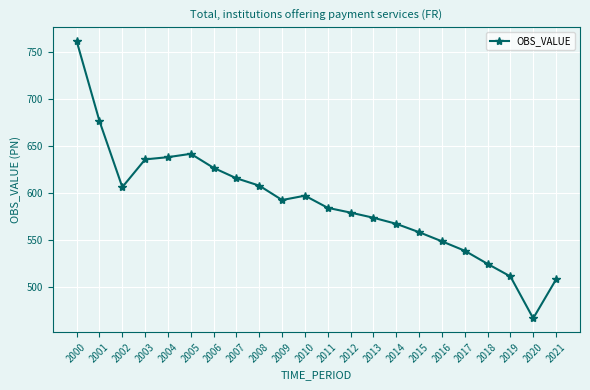

Where is the data nearest to the value 614?

2007